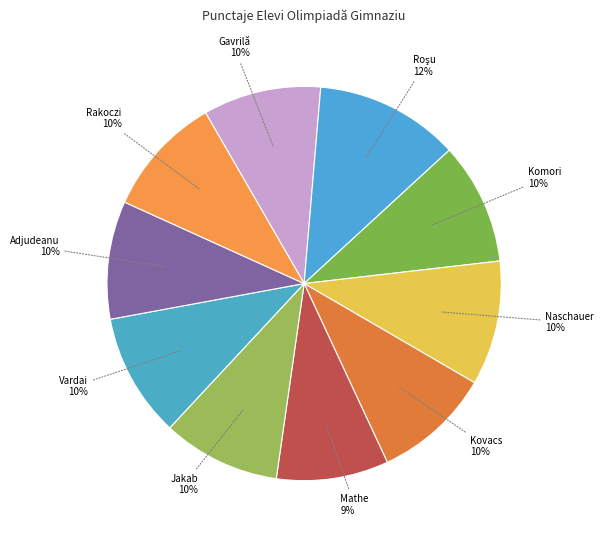

To the nearest percent, what is the average slice percentage?

10%